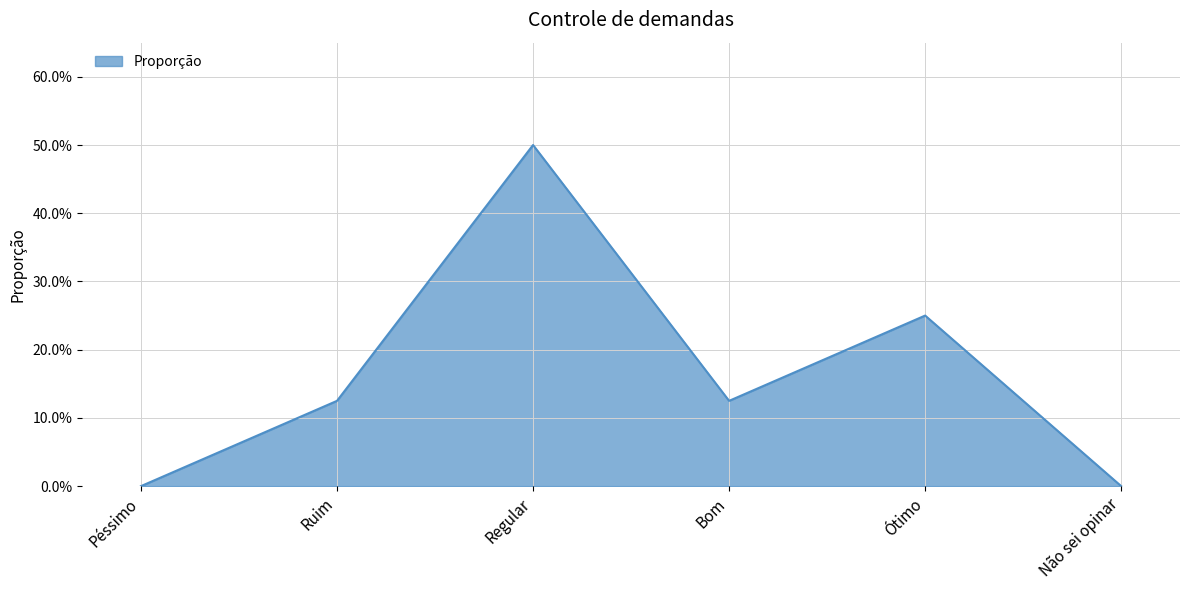

How many points are lower than both their immediate neighbors (excluding endpoints)?

1